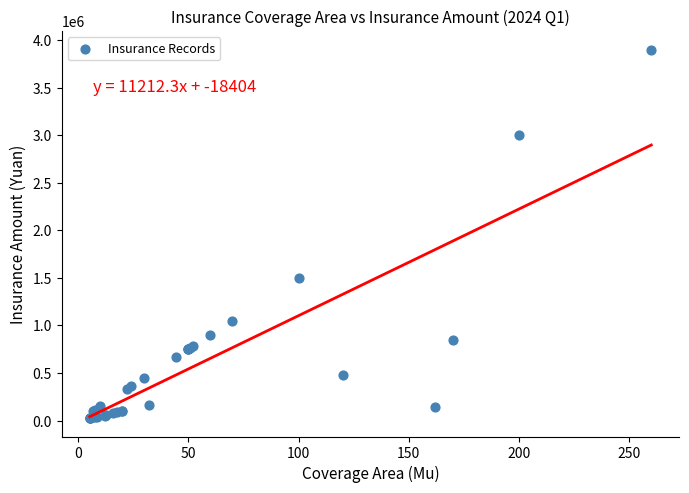

What Y value in the scatter plot is closest to 1963250?

1500000